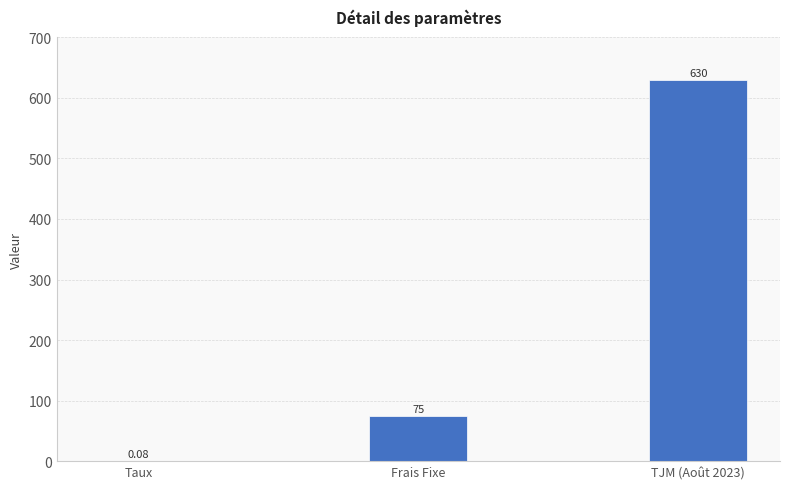

Which category has the highest value across all series?

TJM (Août 2023)